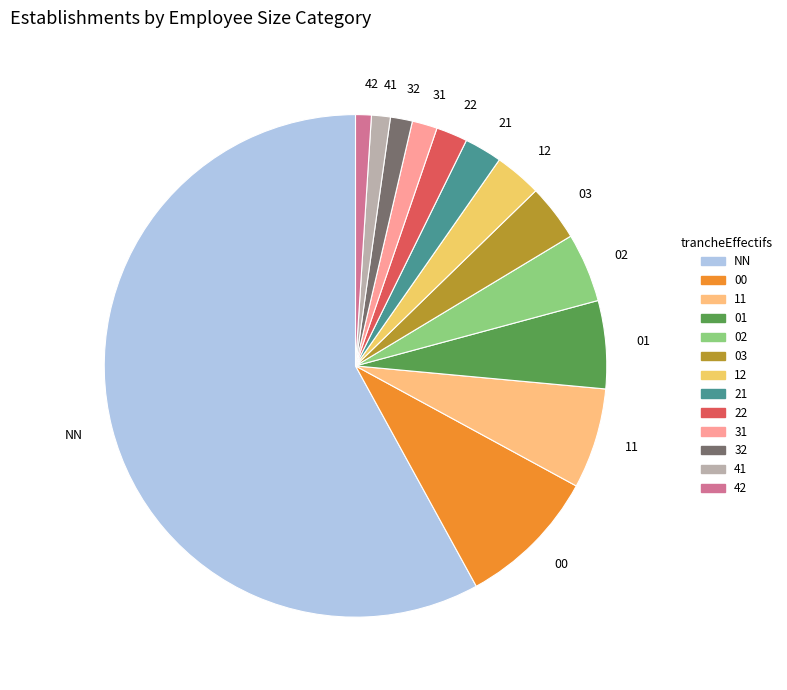

Is it true that 02 is 4% of the pie?

True